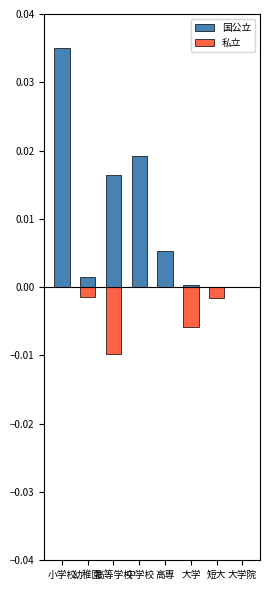

What are all the series names shown in the legend?

国公立, 私立